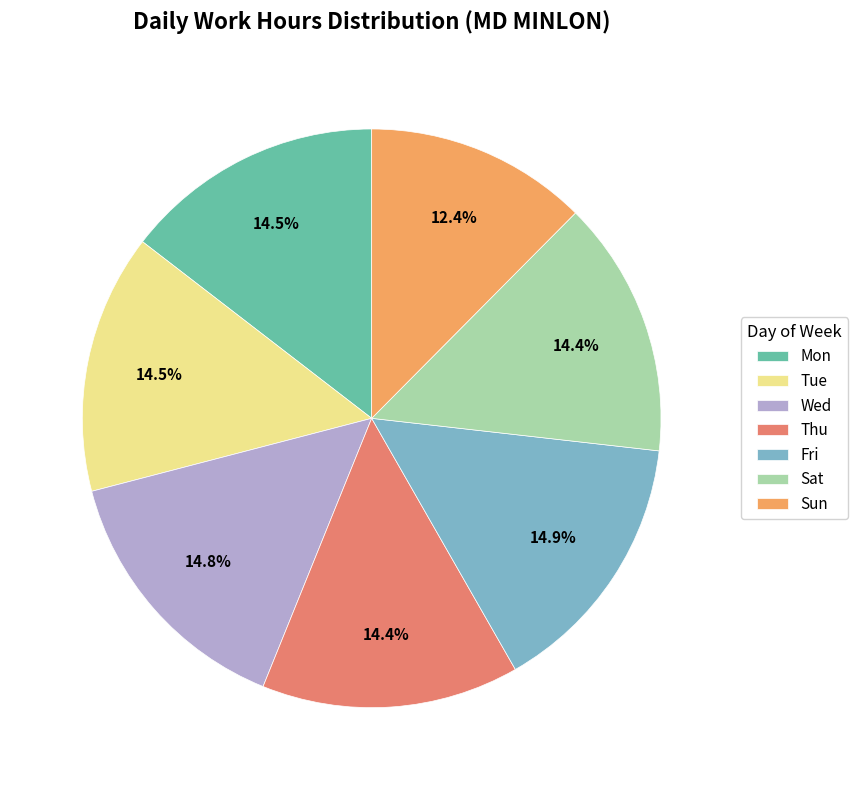

Does any single category account for the majority?

No